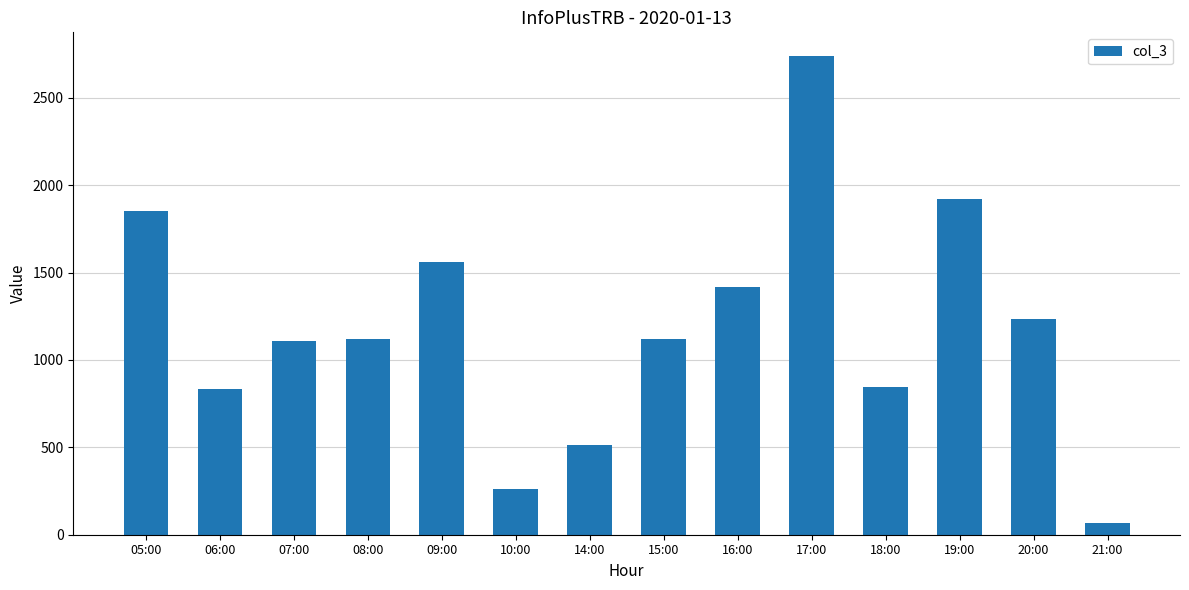

At which label is the value closest to 1401?

16:00